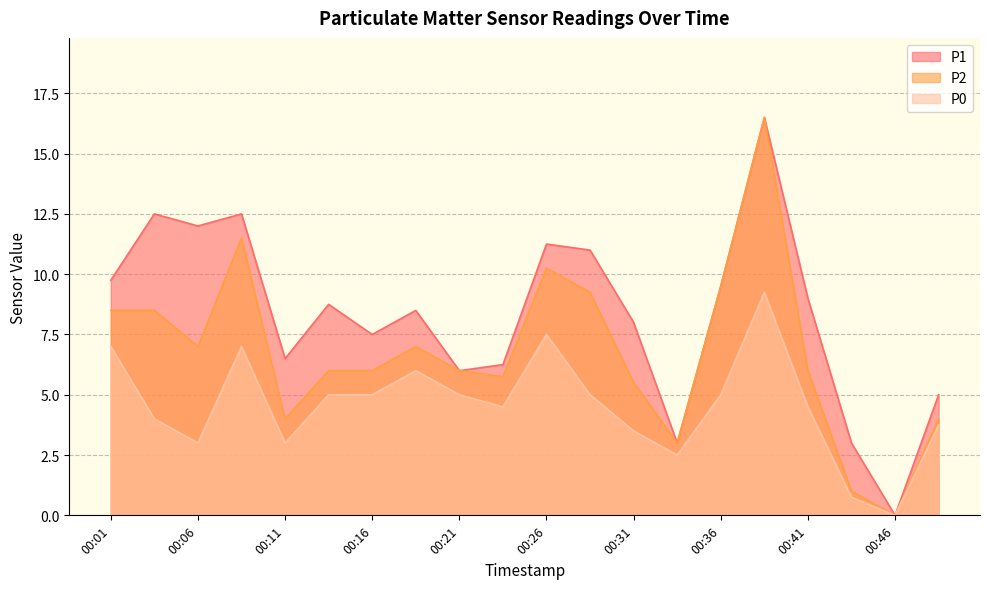

What is the difference between the maximum and minimum values in the P1 series?

16.5